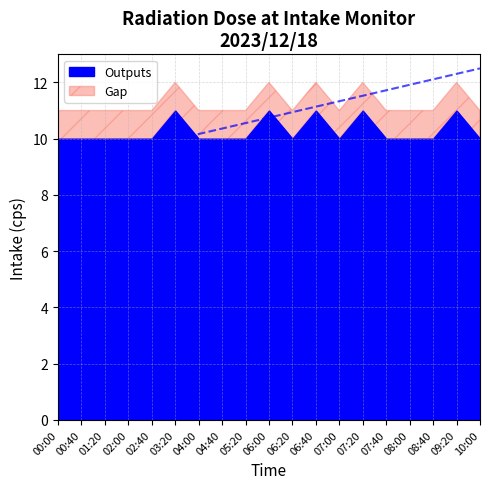

What is the greatest value displayed?

12